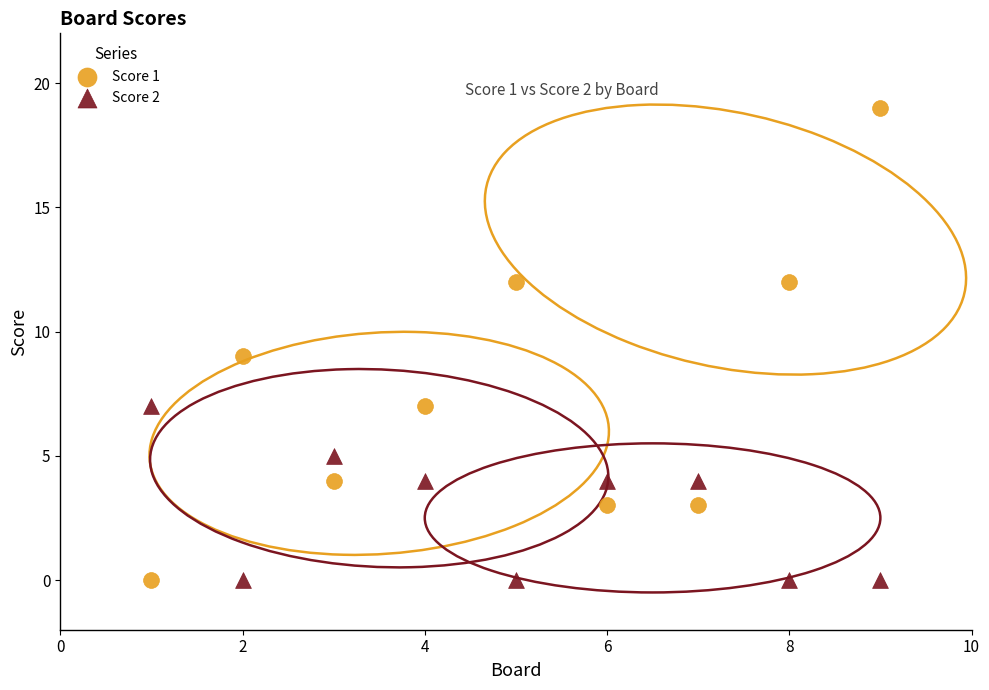

Across all data points, what is the range of Y values (max minus min)?

19